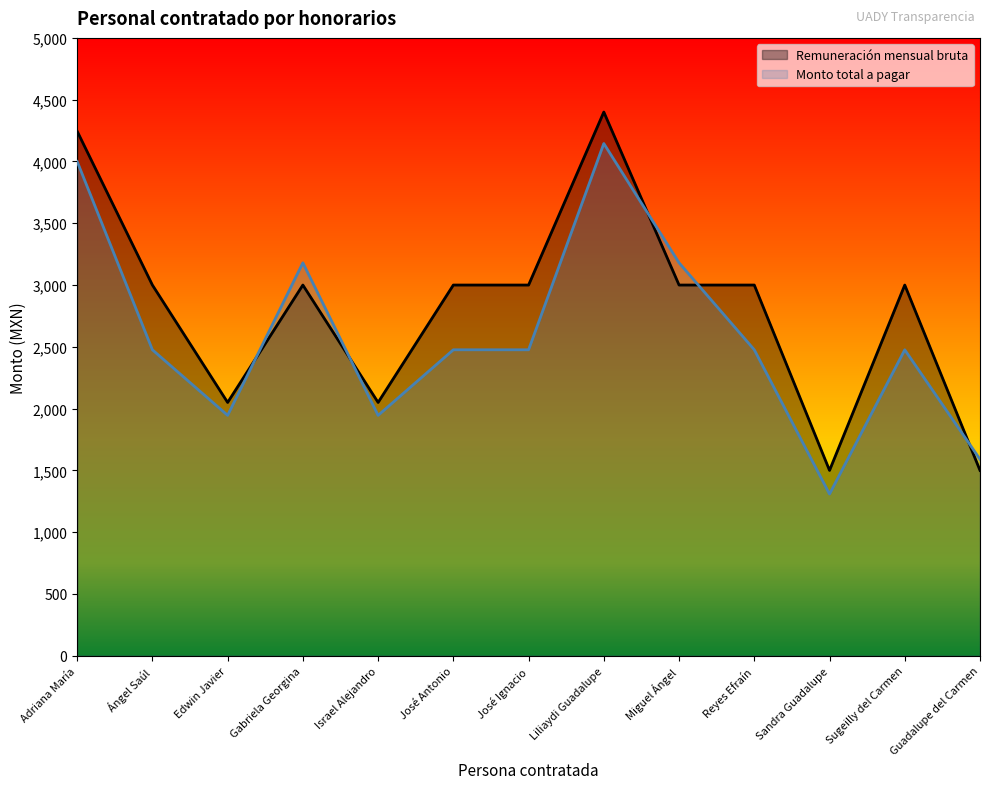

What is the difference between the maximum and minimum values in the Monto total a pagar series?

2836.2